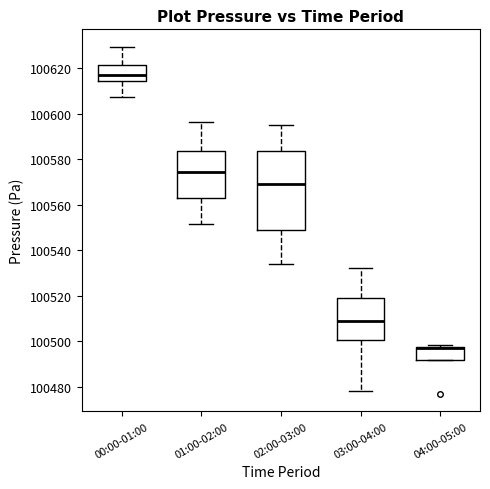

Comparing the boxes themselves (not the whiskers), which one is the tallest?

02:00-03:00